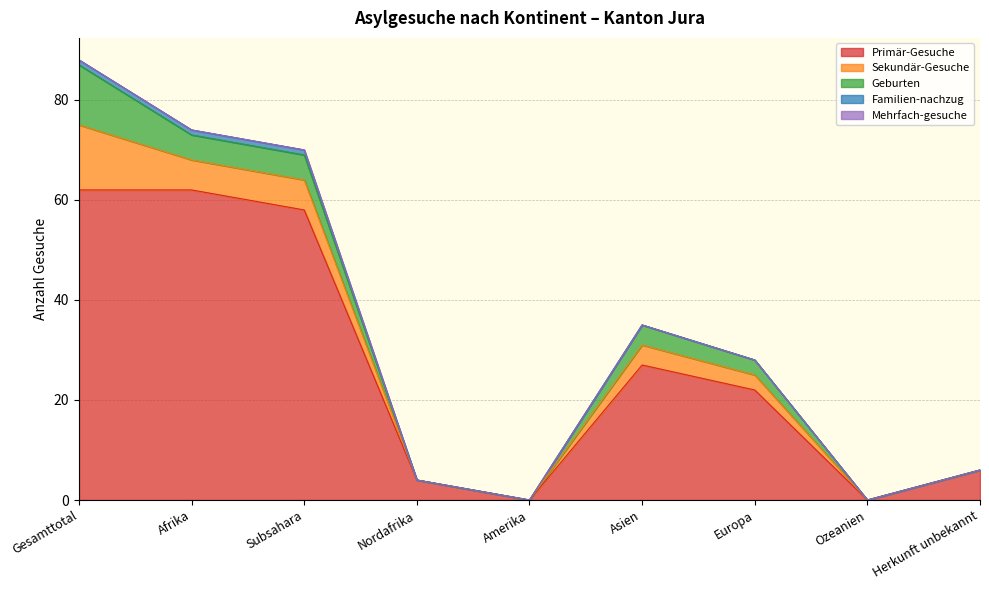

List the labels in order of Primär-Gesuche value, smallest first.

Amerika, Ozeanien, Nordafrika, Herkunft unbekannt, Europa, Asien, Subsahara, Gesamttotal, Afrika